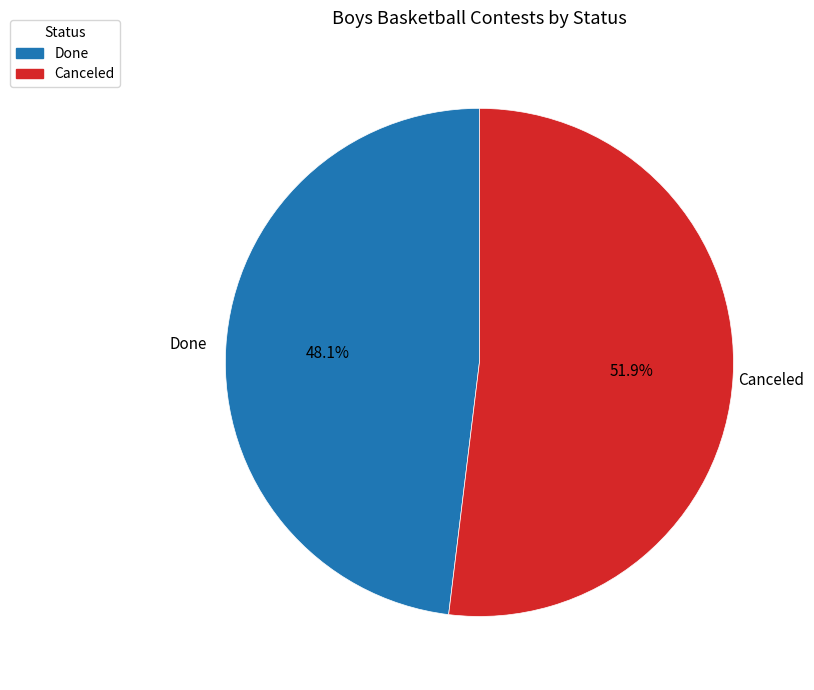

To the nearest percent, what percentage of the pie is Done?

48%